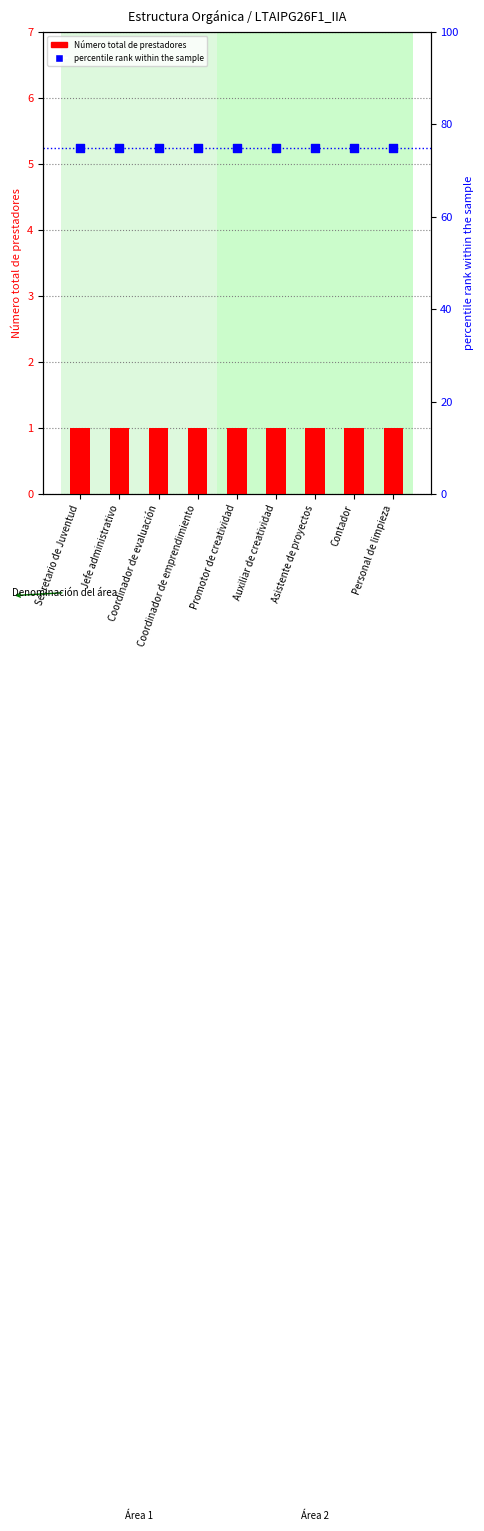

Which series contains the highest Y value?

percentile rank within the sample